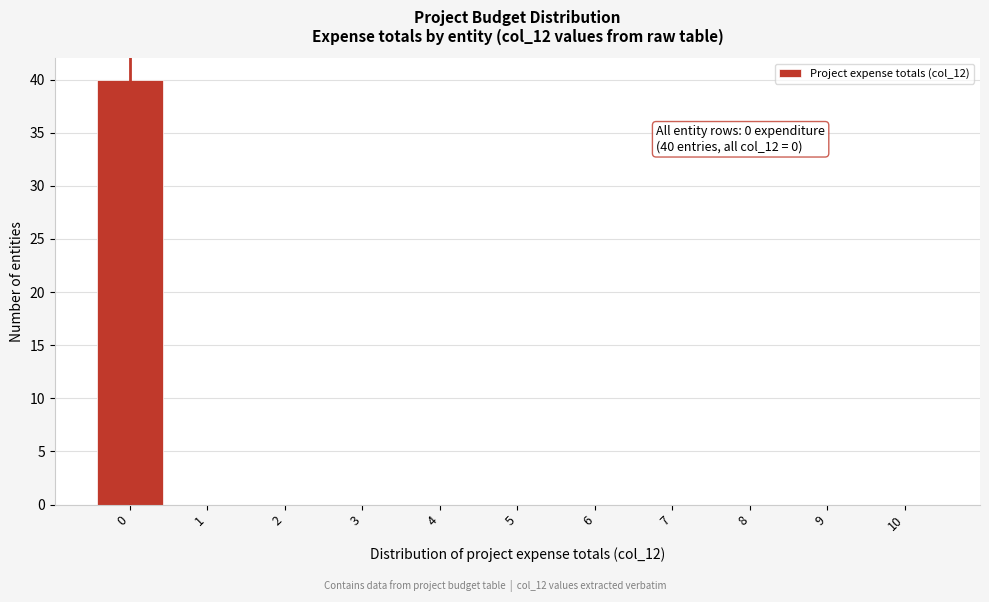

Reading left to right, extract all data points from this chart.

0=40	1=0	2=0	3=0	4=0	5=0	6=0	7=0	8=0	9=0	10=0